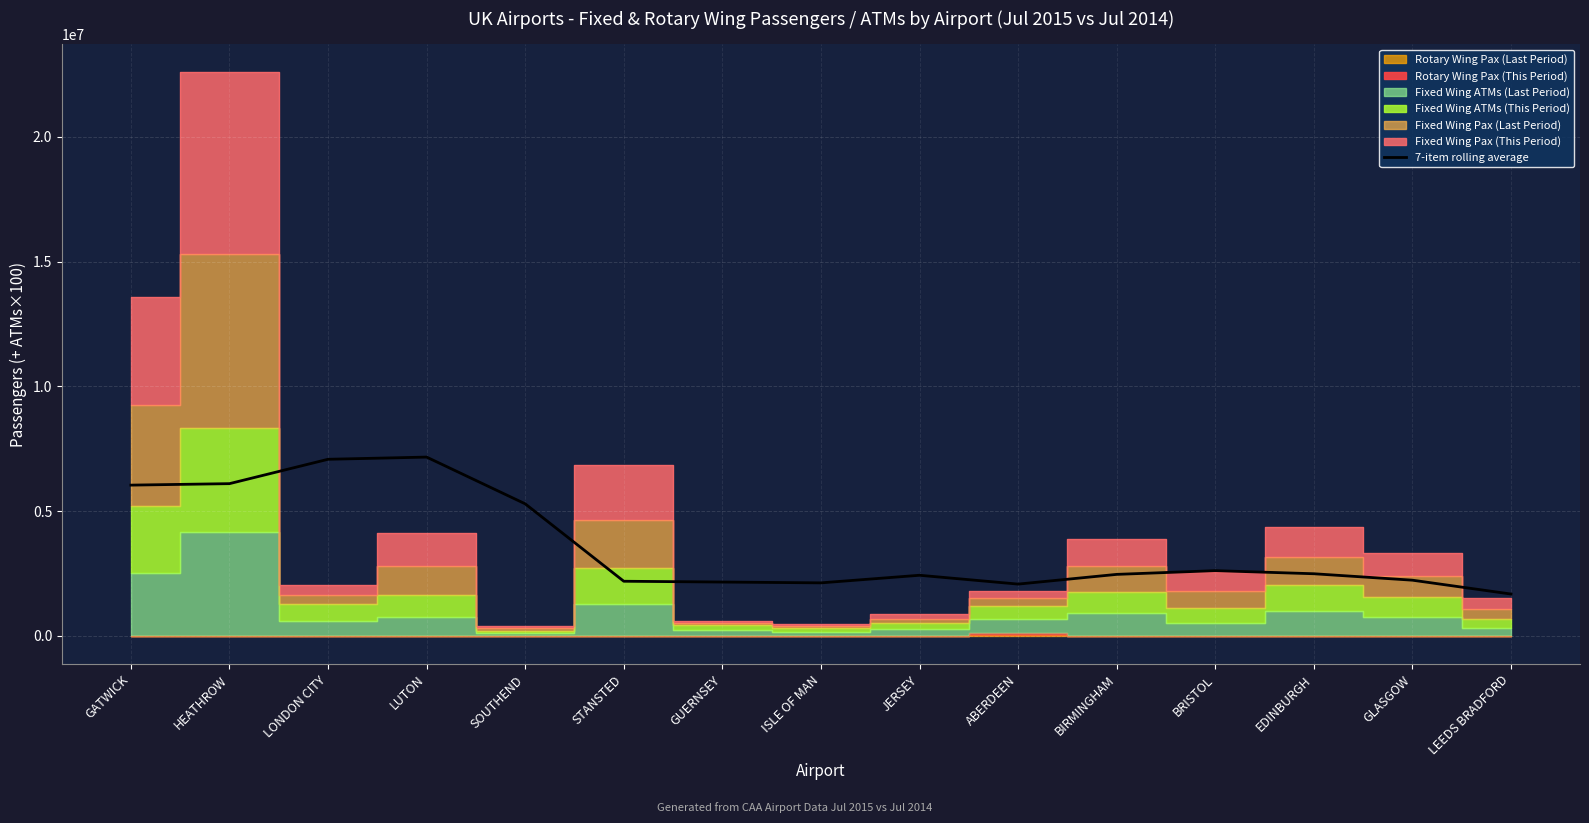

Rank the categories by value from highest to lowest.

LUTON, LONDON CITY, HEATHROW, GATWICK, SOUTHEND, BRISTOL, EDINBURGH, BIRMINGHAM, JERSEY, GLASGOW, STANSTED, GUERNSEY, ISLE OF MAN, ABERDEEN, LEEDS BRADFORD